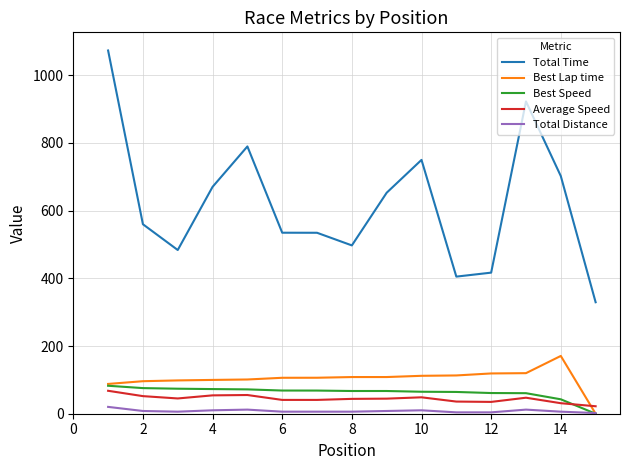

What are all the series names shown in the legend?

Total Time, Best Lap time, Best Speed, Average Speed, Total Distance